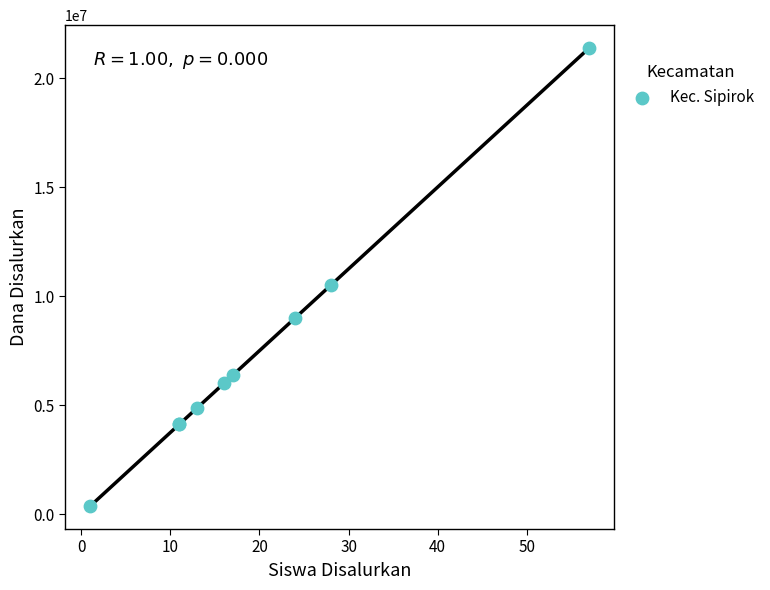

What Y value in the scatter plot is closest to 10875000?

10500000